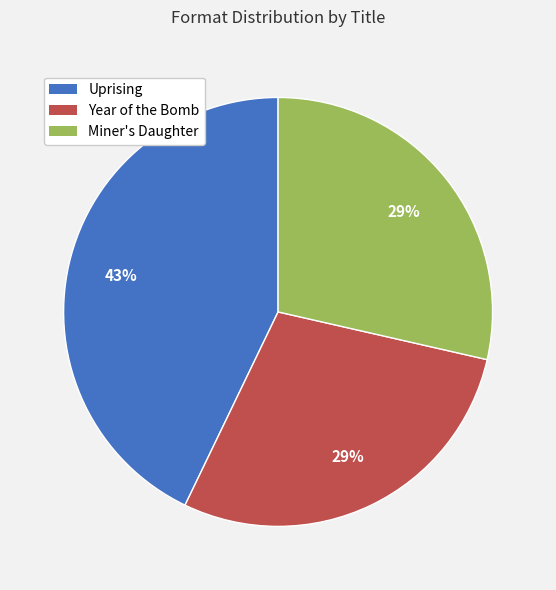

The Year of the Bomb slice represents 29% of the pie. True or false?

True